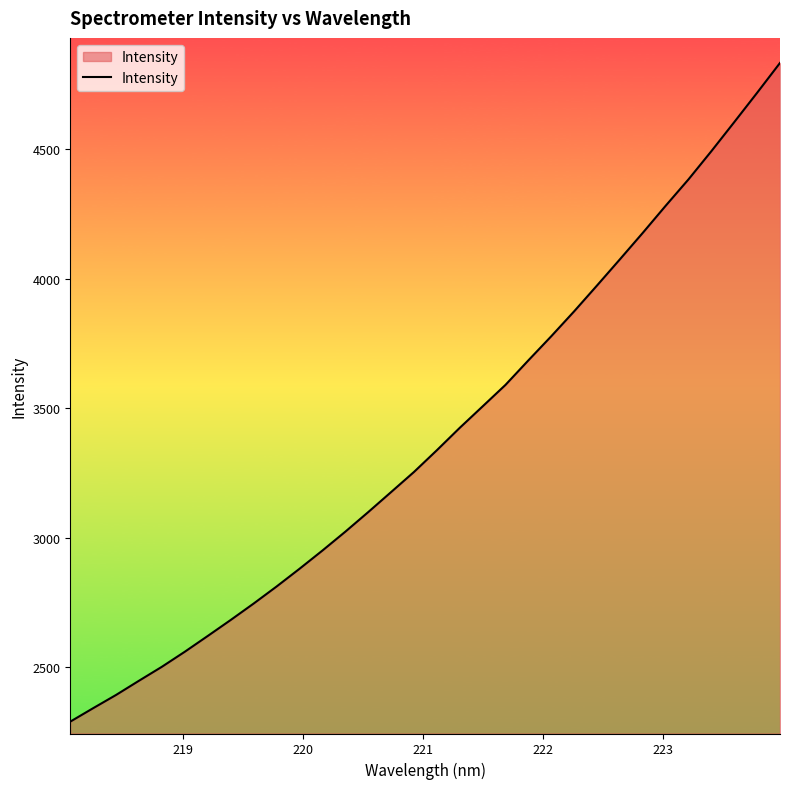

What is the minimum value shown in the chart?

2291.0